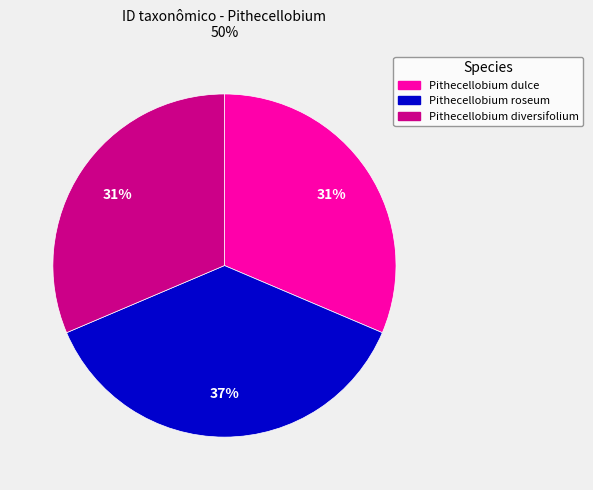

How many segments does this pie chart have?

3